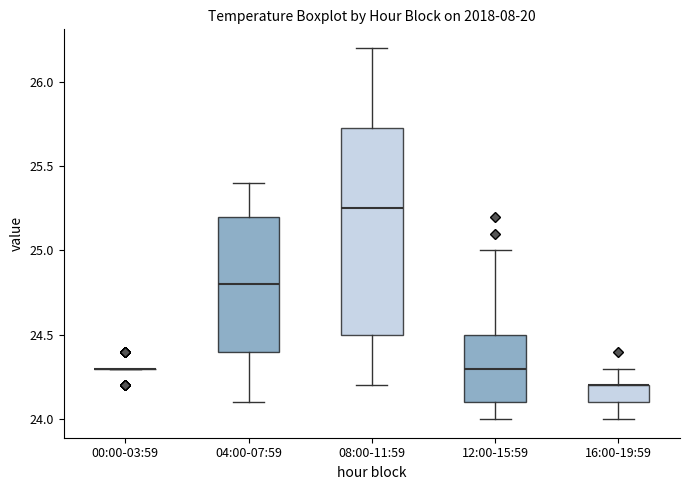

Reading left to right, read every box against the y-axis: the position of its median line, the range the box covers, and the ends of its whiskers. The values are not printed on the chart, so give them approximately, as read against the axis.

00:00-03:59: box collapsed to a line at 24.30, whiskers 24.30 to 24.30
04:00-07:59: median 24.80, box 24.40 to 25.20, whiskers 24.10 to 25.40
08:00-11:59: median 25.25, box 24.50 to 25.75, whiskers 24.20 to 26.20
12:00-15:59: median 24.30, box 24.10 to 24.50, whiskers 24.00 to 25.00
16:00-19:59: median 24.20 (drawn on the box's upper edge), box 24.10 to 24.20, whiskers 24.00 to 24.30